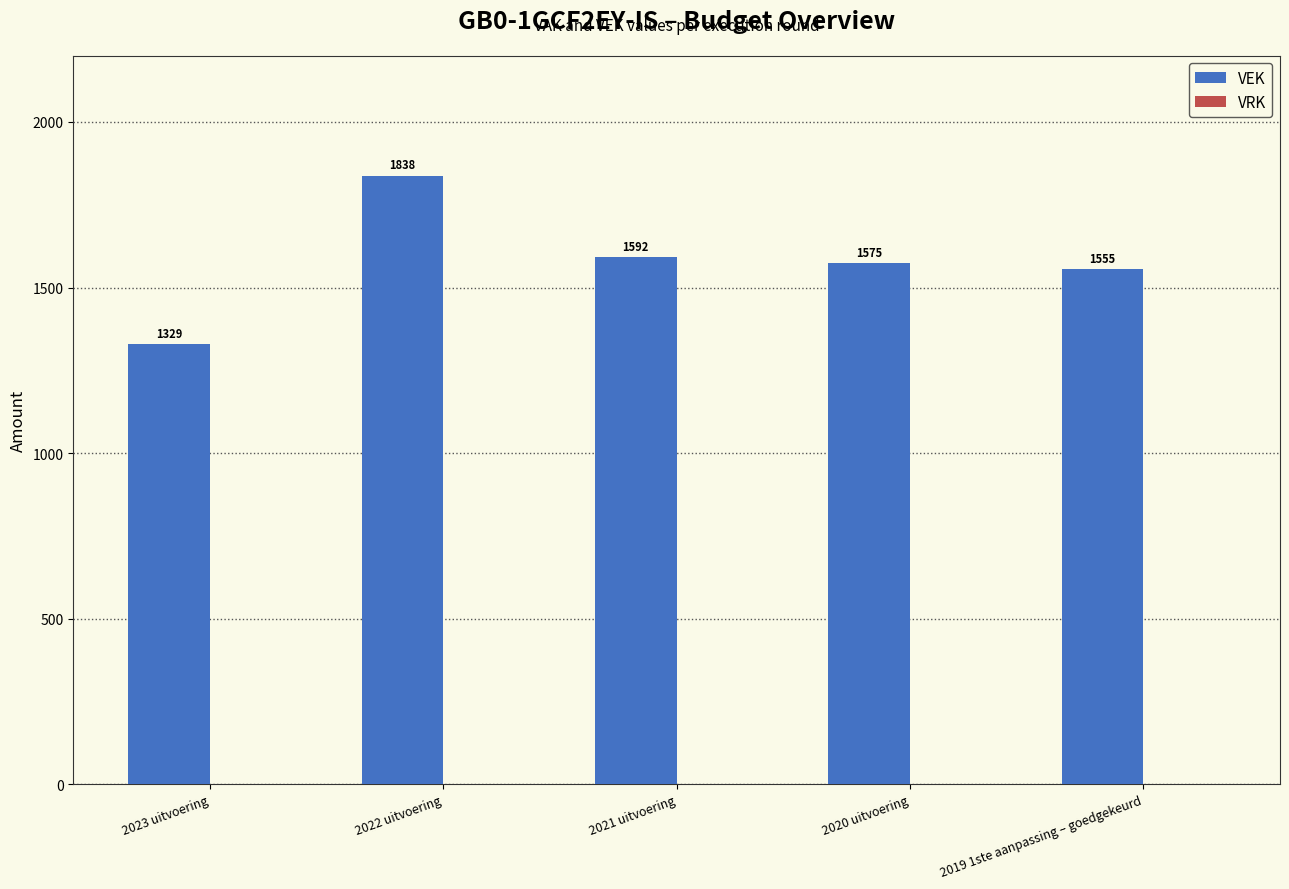

What value does the data have at 2023 uitvoering, to the nearest 10?

1330